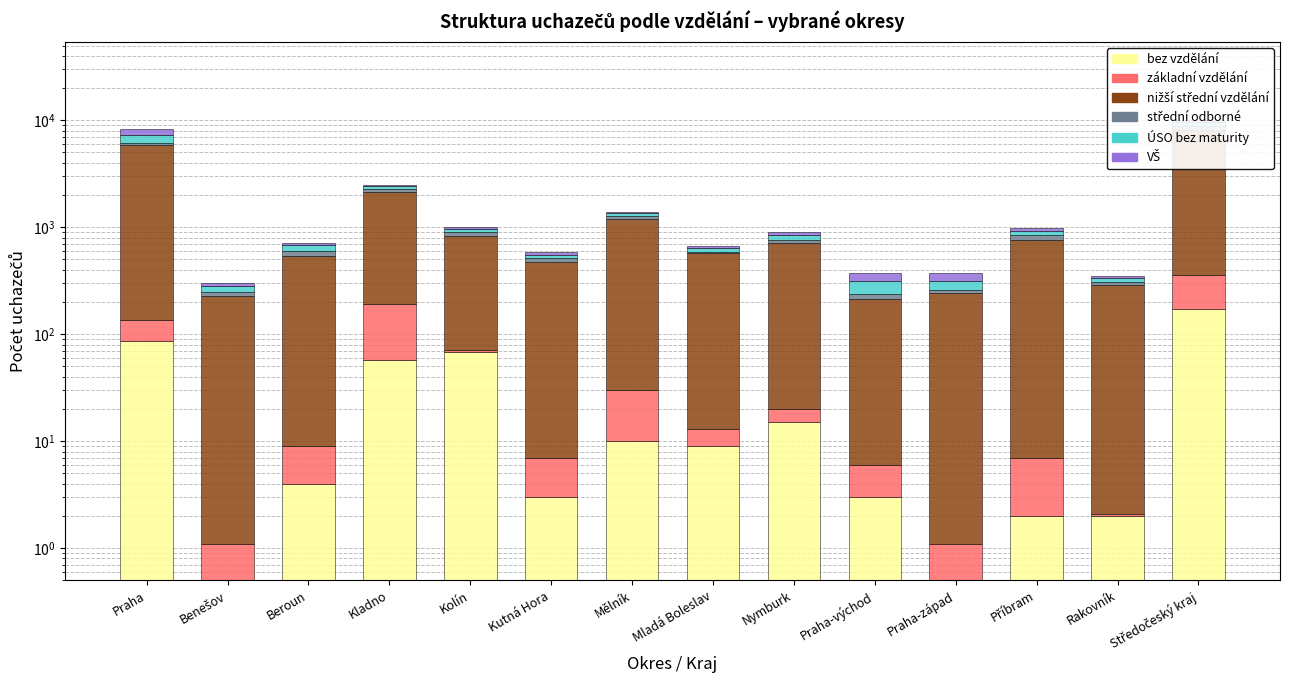

The střední odborné series shows 38.0 at Mladá Boleslav. True or false?

False